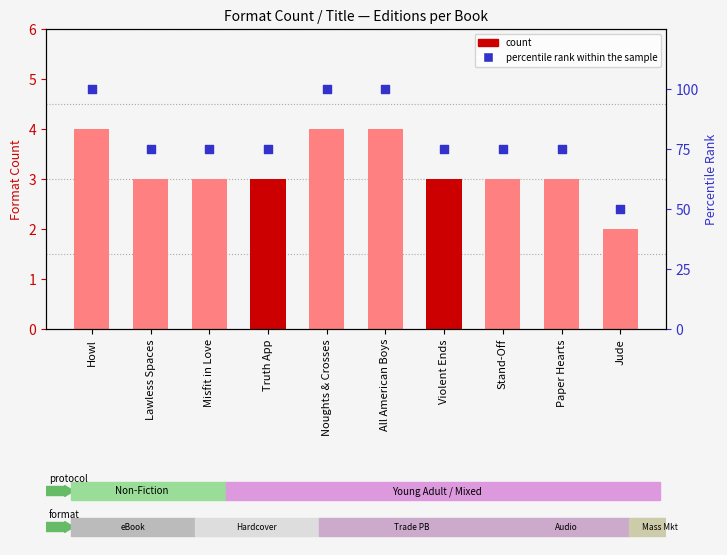

Which series reaches the minimum Y coordinate?

count